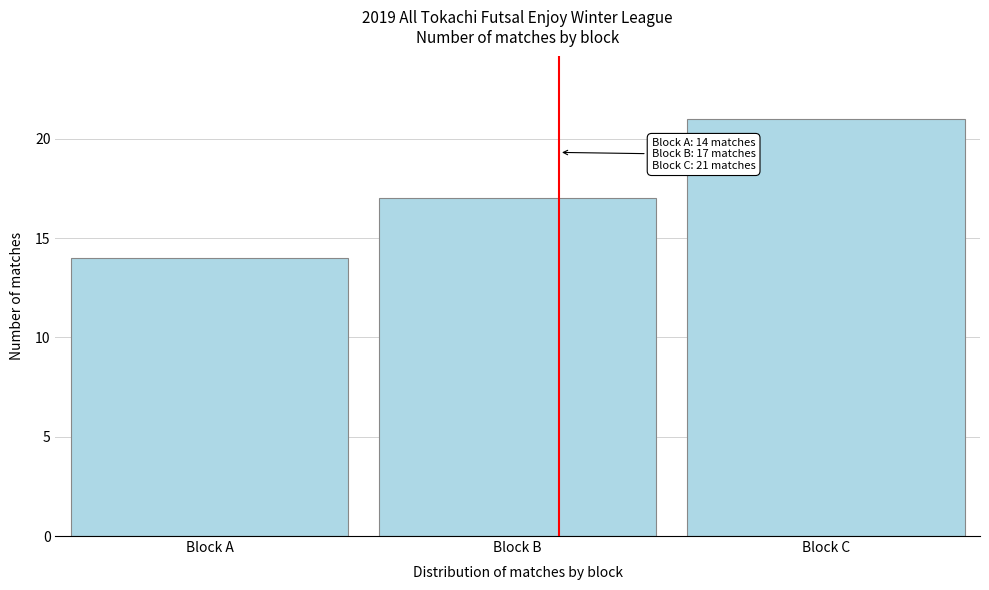

Reading left to right, list all the values displayed in this chart.

Block A=14	Block B=17	Block C=21